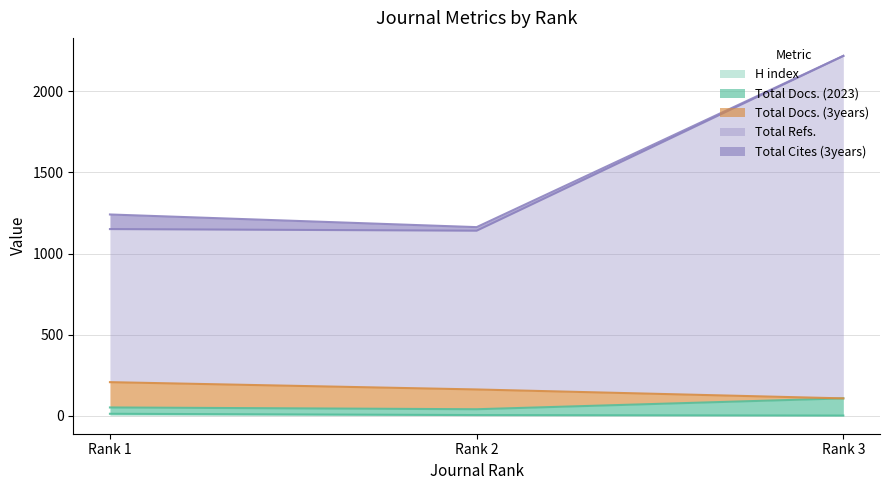

What is the sum of all H index values?

17